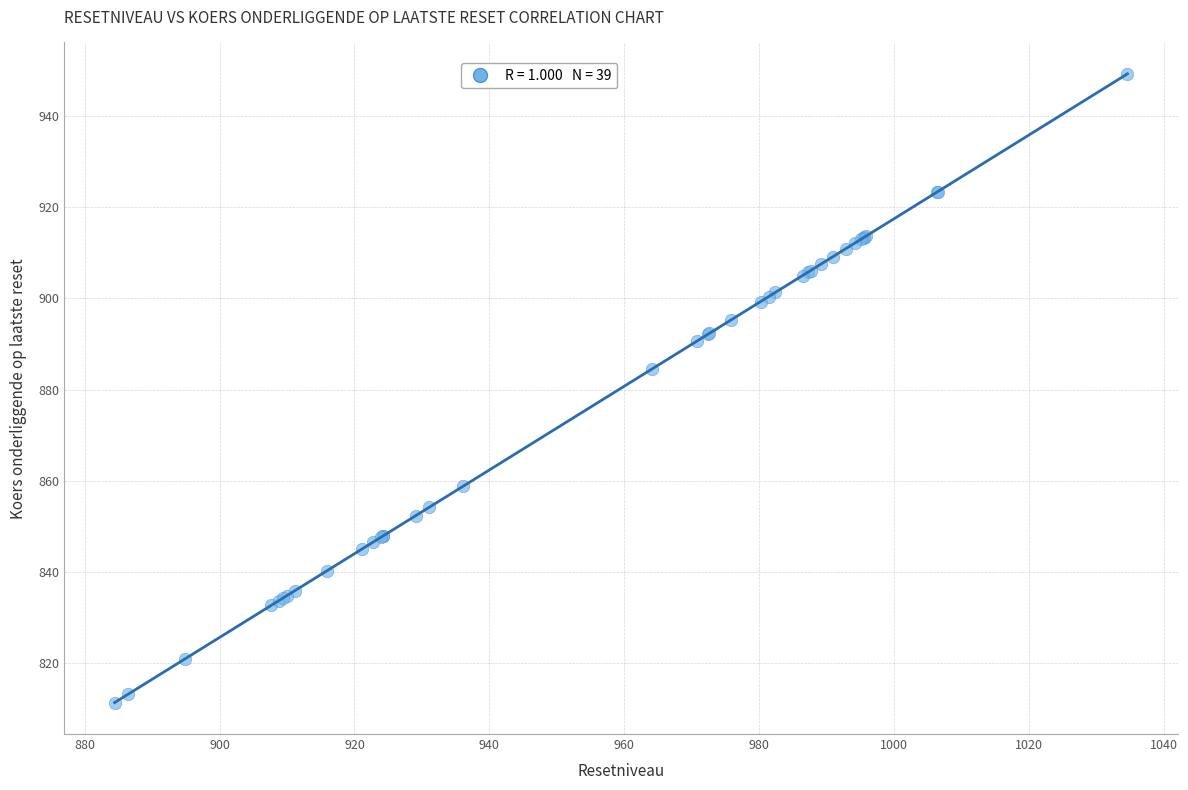

What Y value in the scatter plot is closest to 880?

884.5